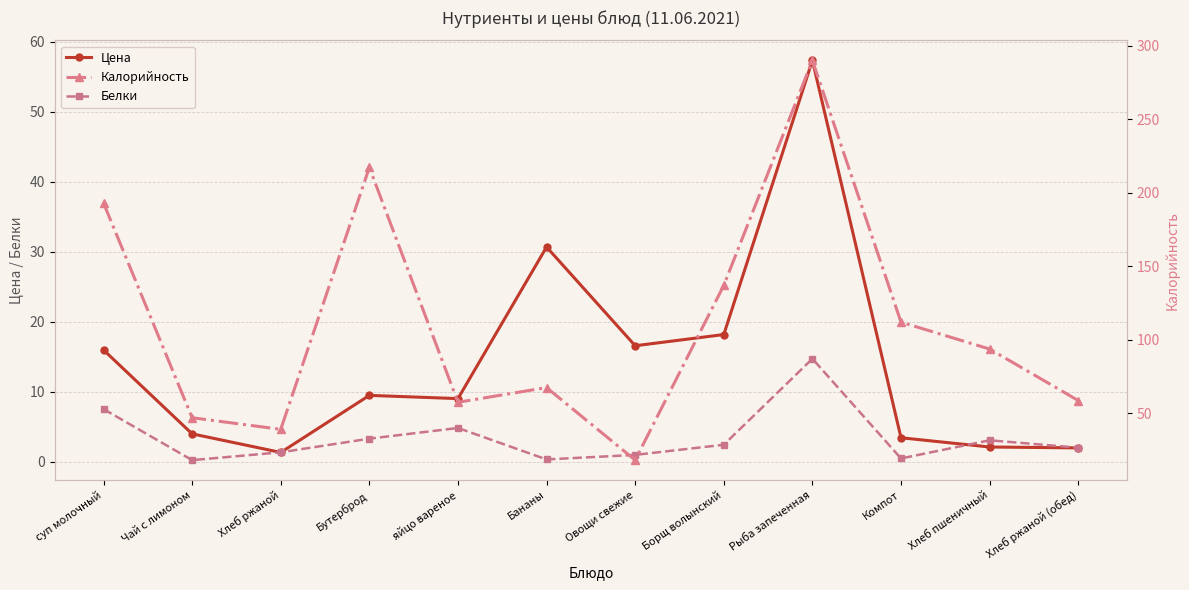

What are all the series names shown in the legend?

Цена, Белки, Калорийность